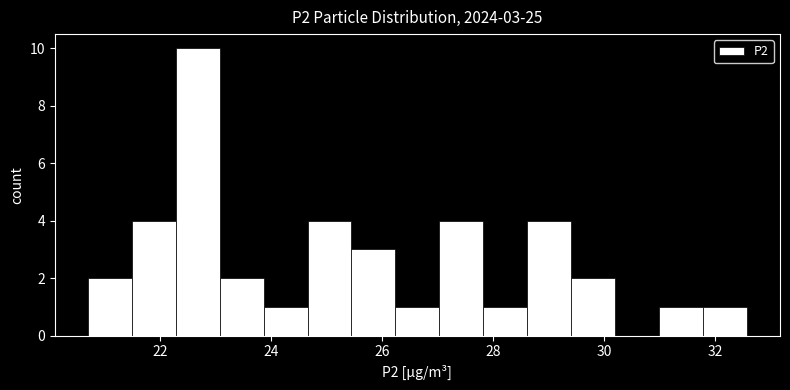

Around what value on the x-axis is the tallest bar? Give the approximate position of its centre, as read against the axis.

22.6